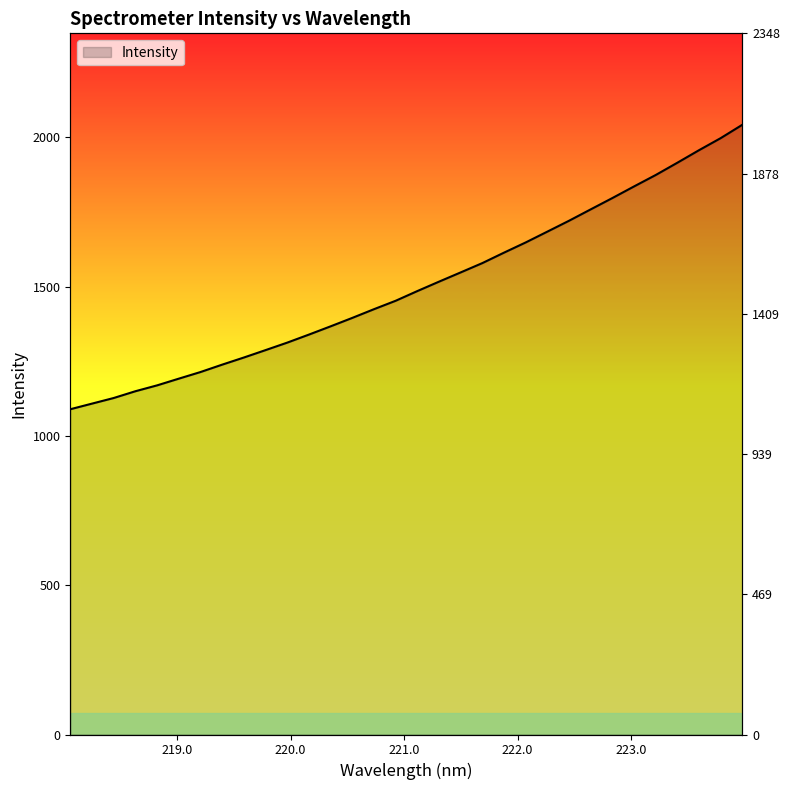

True or false: the data has more than 1 interior local peaks.

False